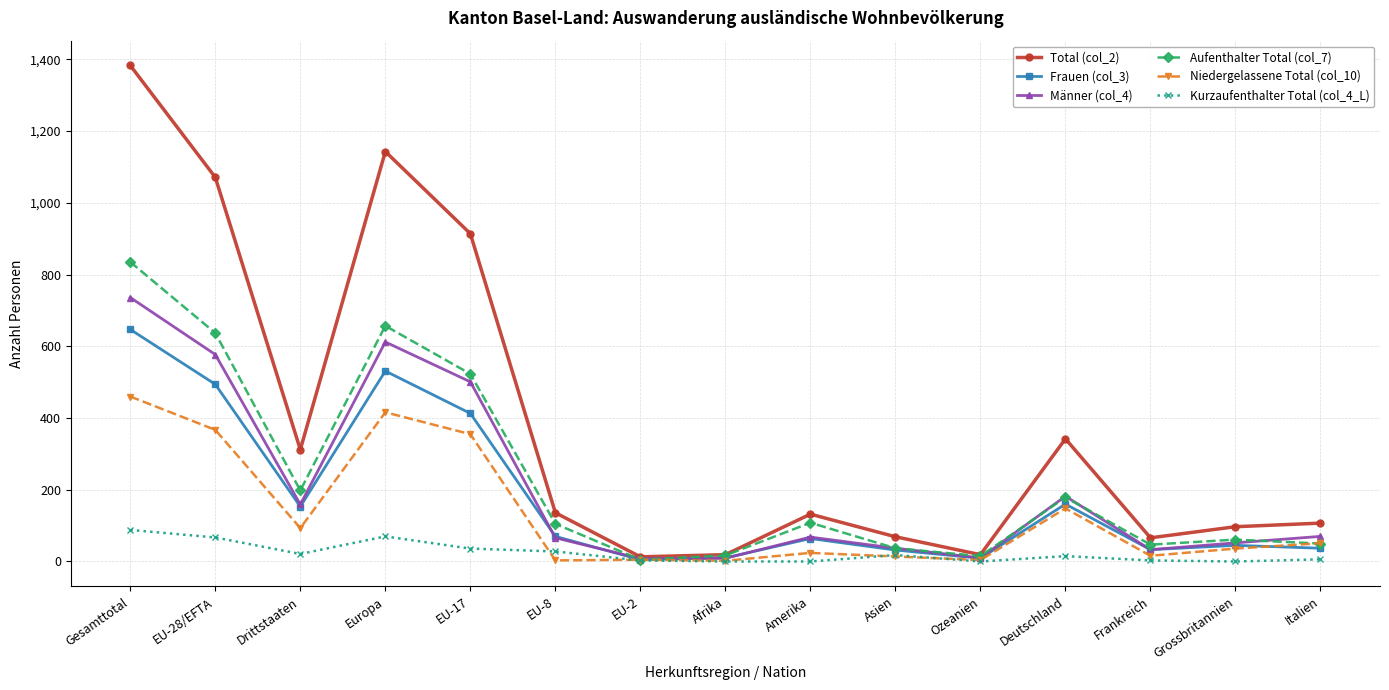

The value of Frauen (col_3) at Deutschland is 160. True or false?

True